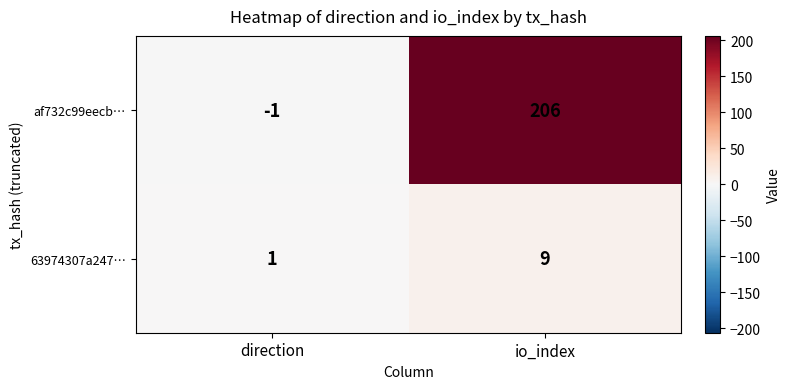

At direction, list the series in order from largest to smallest.

63974307a247…, af732c99eecb…